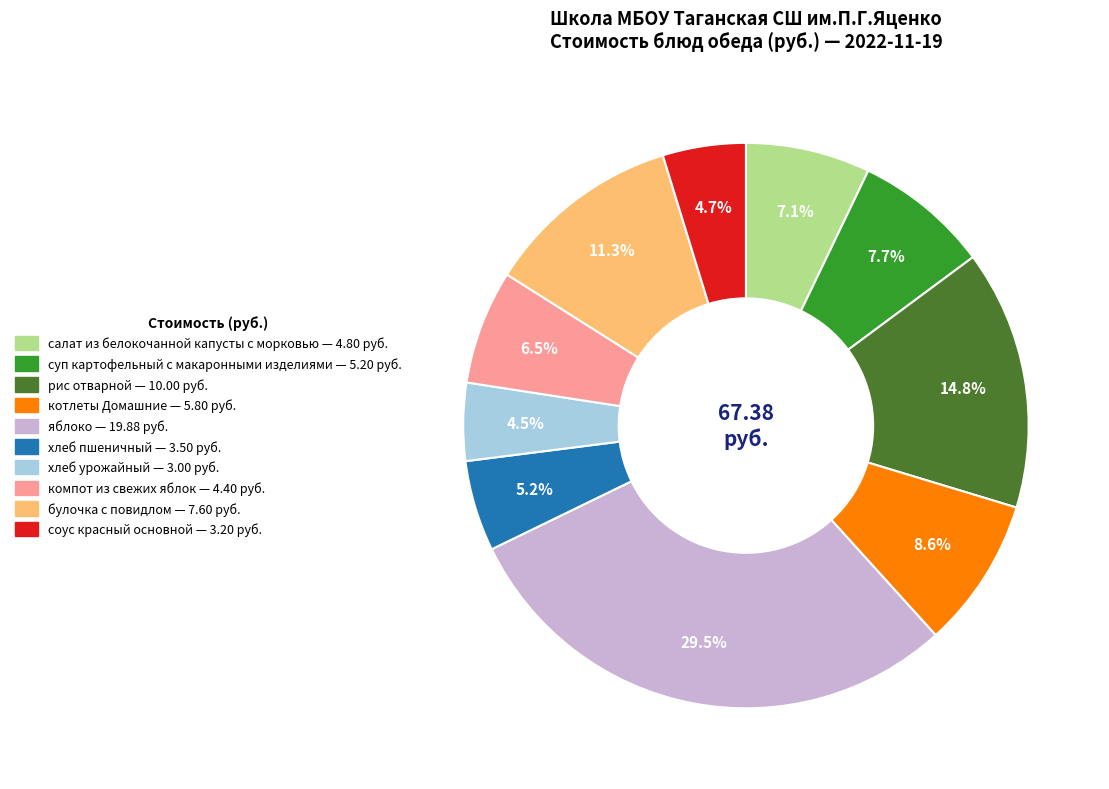

Is яблоко the majority of the pie?

No